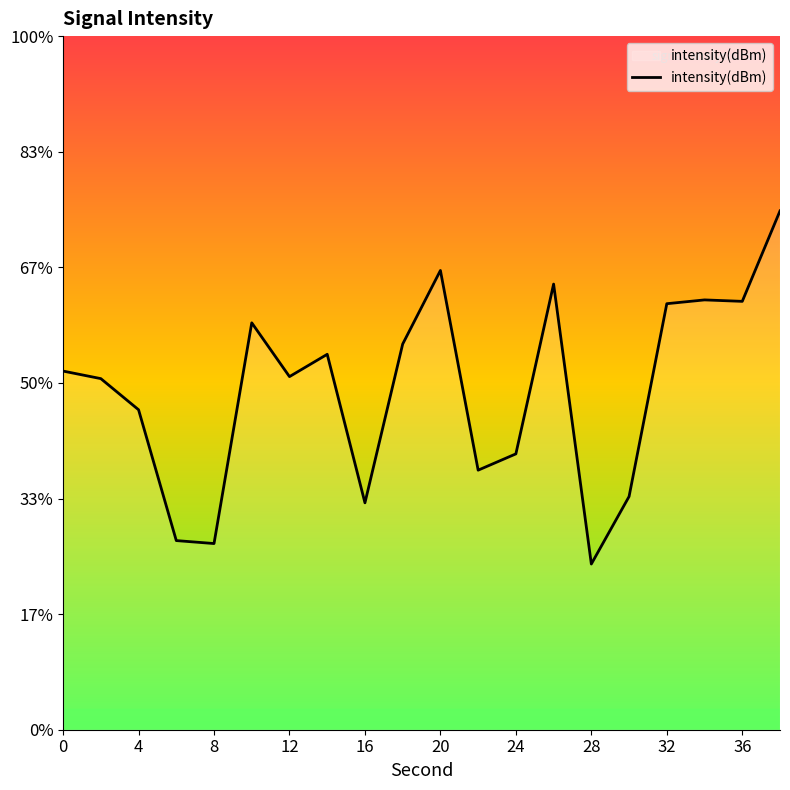

Does the chart display data point markers on the line(s)?

No